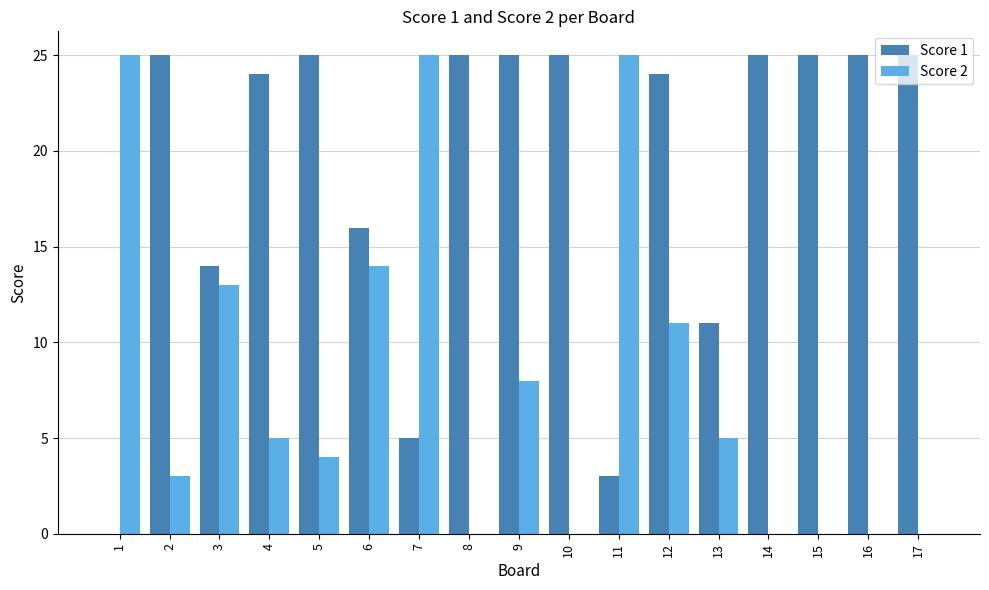

What is the sum of all Score 2 values?

138